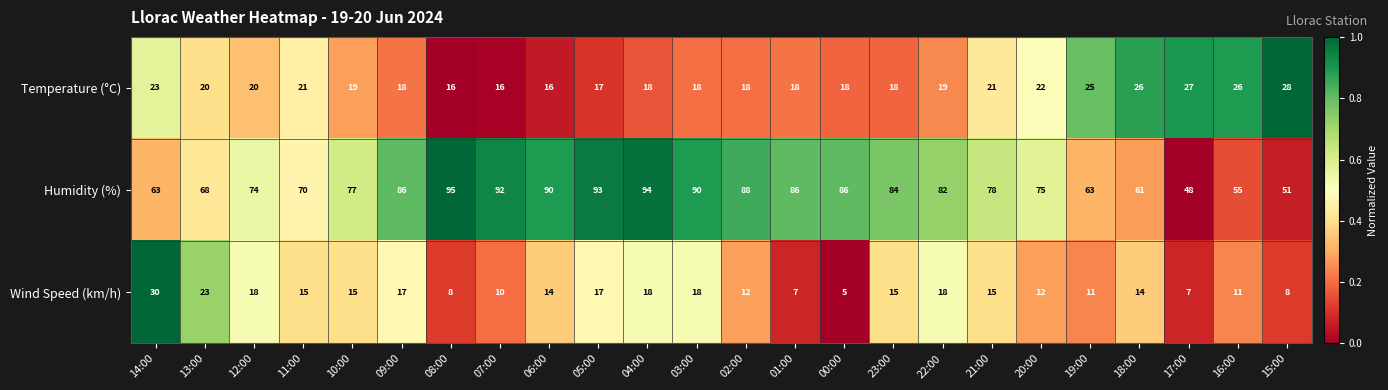

What is the difference between the highest and lowest values at 20:00?

63